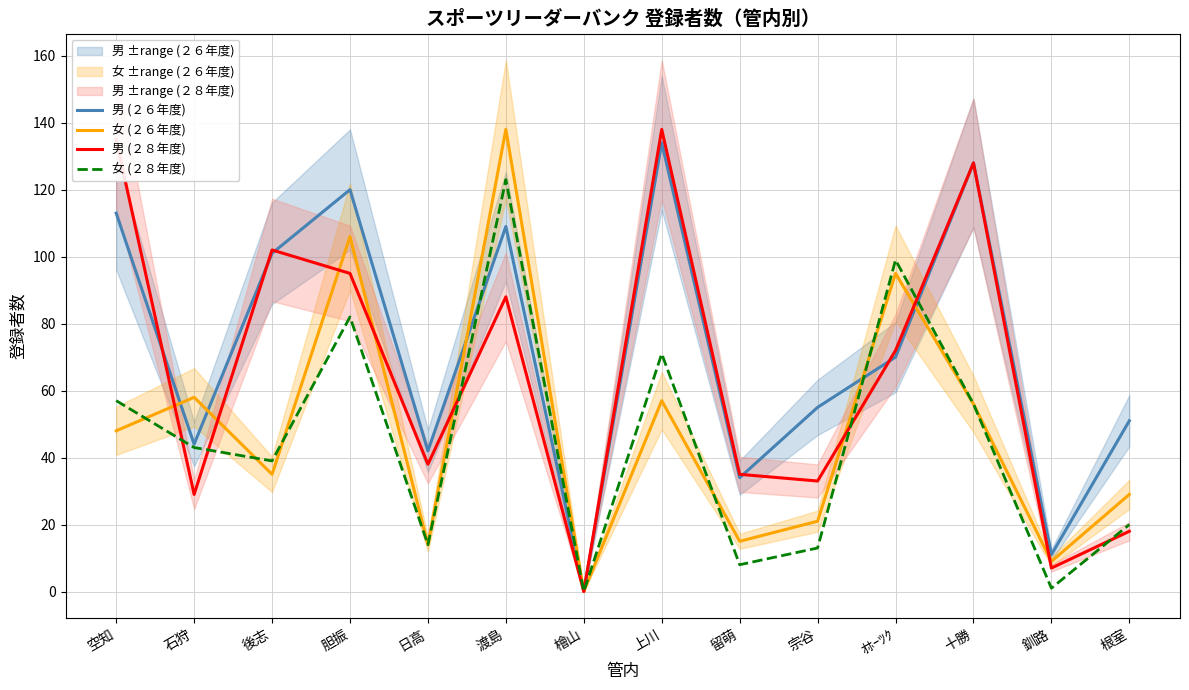

Which series has the largest total across all categories?

男 (２６年度)